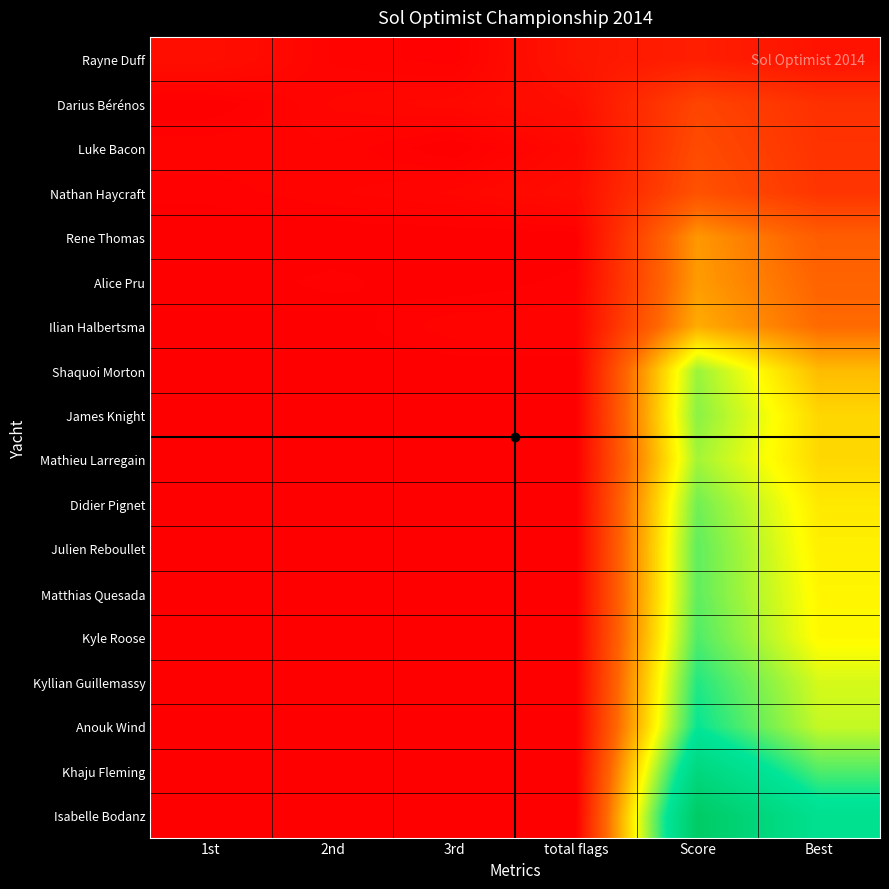

Reading left to right, what are all the values shown in this chart?

Rayne Duff: 1st=7.0	2nd=2.0	3rd=1.0	total flags=10.0	Score=14.0	Best=9.0
Darius Bérénos: 1st=0.0	2nd=3.0	3rd=4.0	total flags=7.0	Score=31.0	Best=22.0
Luke Bacon: 1st=2.0	2nd=2.0	3rd=0.0	total flags=4.0	Score=34.0	Best=23.0
Nathan Haycraft: 1st=1.0	2nd=2.0	3rd=3.0	total flags=6.0	Score=37.0	Best=24.0
Rene Thomas: 1st=0.0	2nd=0.0	3rd=0.0	total flags=0.0	Score=61.0	Best=42.0
Alice Pru: 1st=0.0	2nd=1.0	3rd=0.0	total flags=1.0	Score=62.0	Best=45.0
Ilian Halbertsma: 1st=0.0	2nd=0.0	3rd=2.0	total flags=2.0	Score=67.0	Best=47.0
Shaquoi Morton: 1st=0.0	2nd=0.0	3rd=0.0	total flags=0.0	Score=109.5	Best=71.5
James Knight: 1st=0.0	2nd=0.0	3rd=0.0	total flags=0.0	Score=112.5	Best=79.5
Mathieu Larregain: 1st=0.0	2nd=0.0	3rd=0.0	total flags=0.0	Score=108.0	Best=80.0
Didier Pignet: 1st=0.0	2nd=0.0	3rd=0.0	total flags=0.0	Score=117.0	Best=85.0
Julien Reboullet: 1st=0.0	2nd=0.0	3rd=0.0	total flags=0.0	Score=120.0	Best=87.0
Matthias Quesada: 1st=0.0	2nd=0.0	3rd=0.0	total flags=0.0	Score=120.0	Best=89.0
Kyle Roose: 1st=0.0	2nd=0.0	3rd=0.0	total flags=0.0	Score=123.0	Best=90.0
Kyllian Guillemassy: 1st=0.0	2nd=0.0	3rd=0.0	total flags=0.0	Score=131.0	Best=99.0
Anouk Wind: 1st=0.0	2nd=0.0	3rd=0.0	total flags=0.0	Score=136.0	Best=102.0
Khaju Fleming: 1st=0.0	2nd=0.0	3rd=0.0	total flags=0.0	Score=161.0	Best=123.0
Isabelle Bodanz: 1st=0.0	2nd=0.0	3rd=0.0	total flags=0.0	Score=183.0	Best=145.0